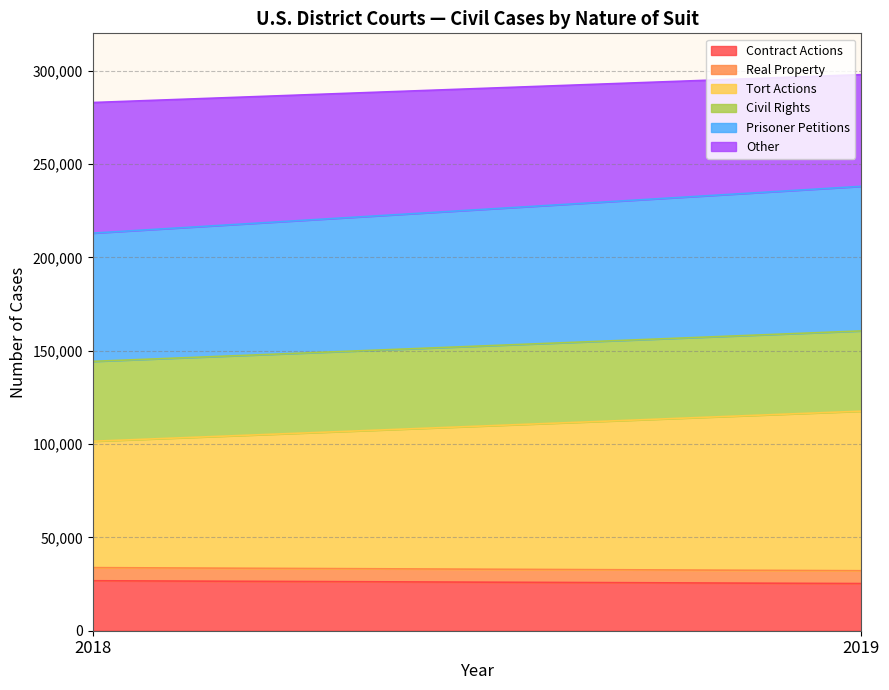

Does the chart have visible grid lines?

Yes